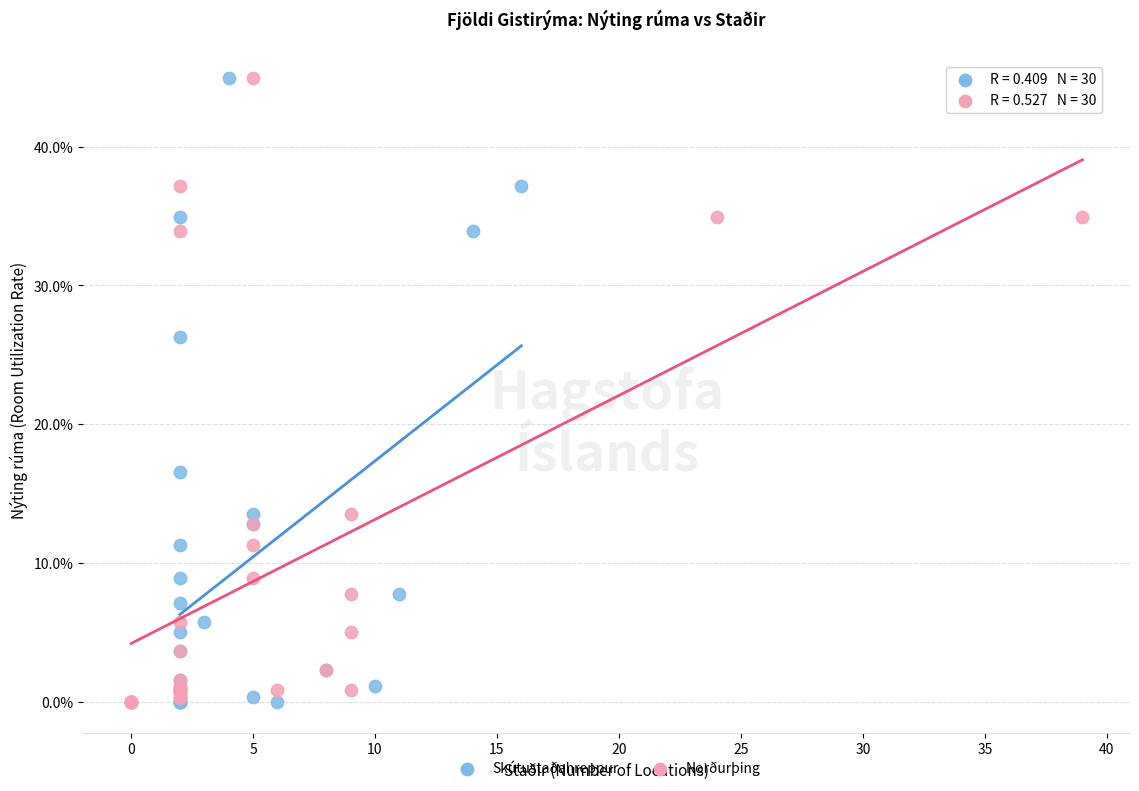

What are all the series names shown in the legend?

Skútustaðahreppur, Norðurþing